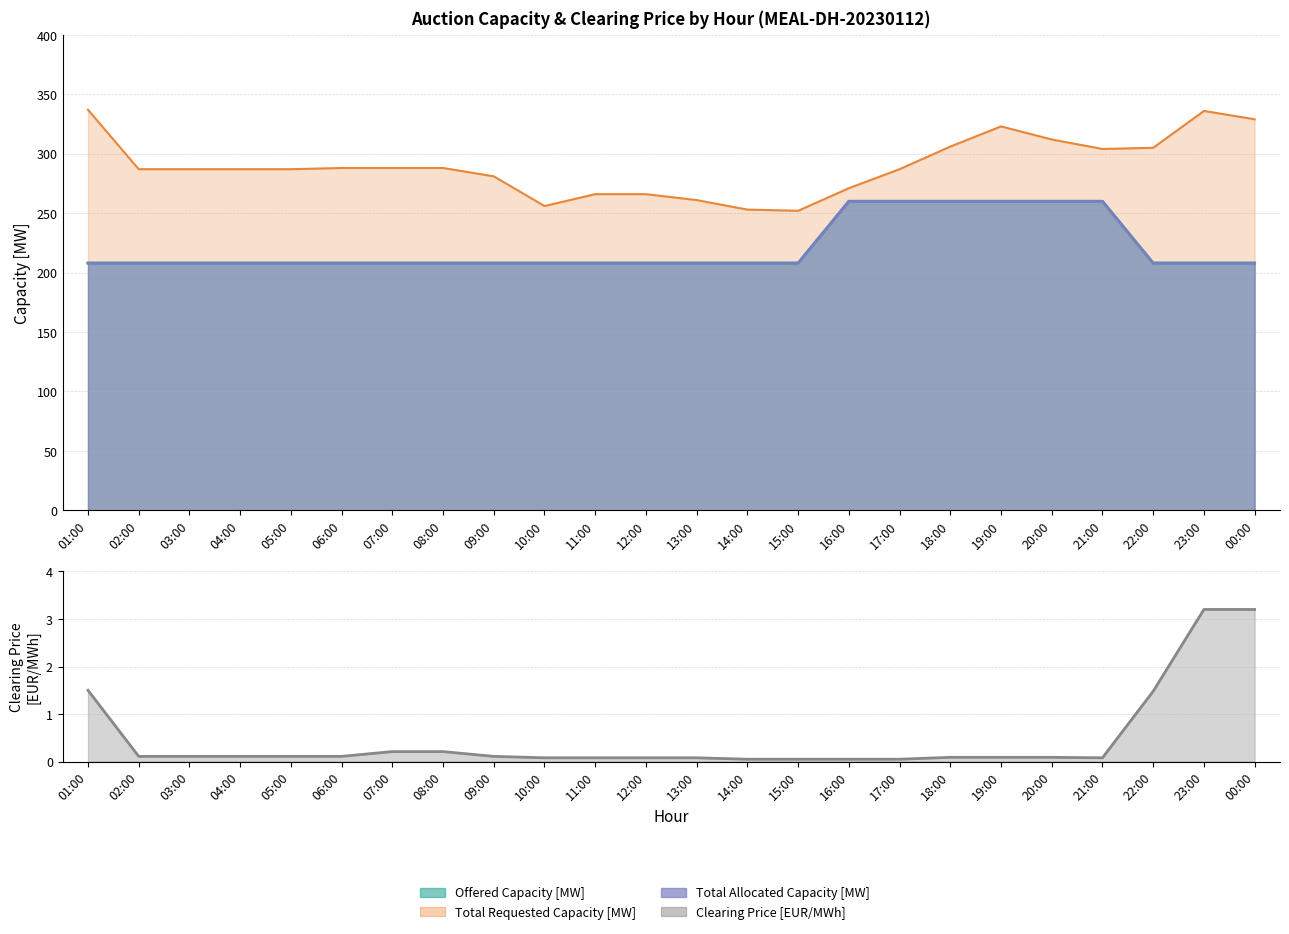

Rank the series at 04:00 from highest to lowest value.

Total Requested Capacity [MW], Offered Capacity [MW], Total Allocated Capacity [MW], Clearing Price [EUR/MWh]